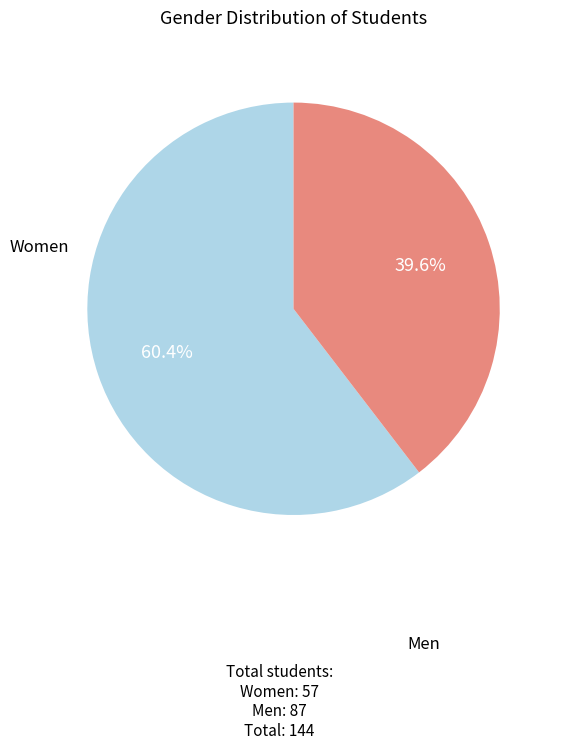

Does any single category account for the majority?

Yes